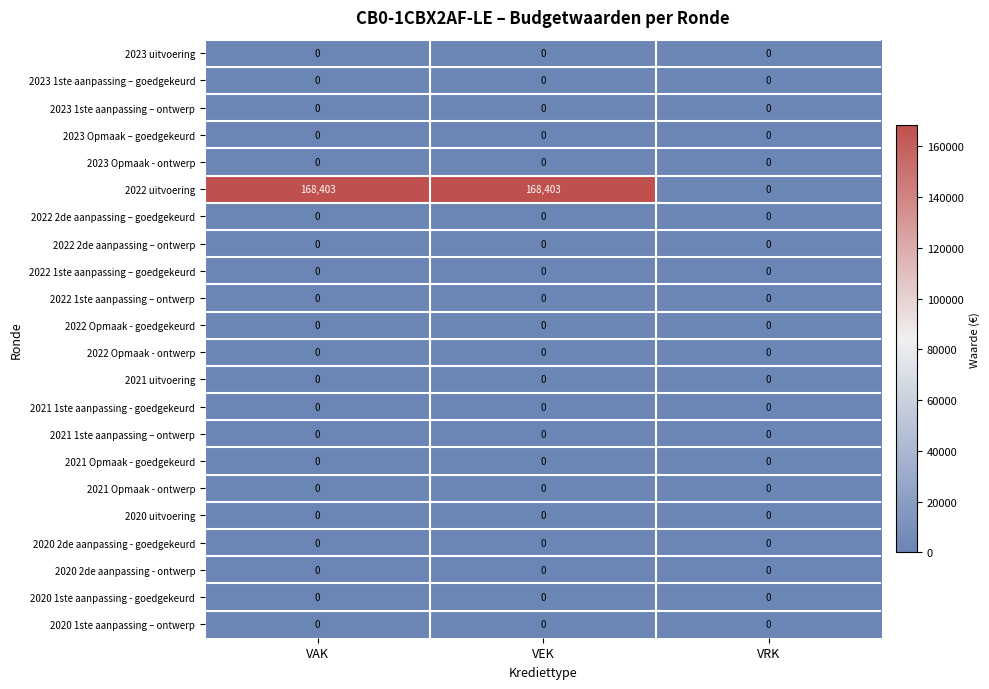

The 2022 uitvoering series shows 99639 at VAK. True or false?

False